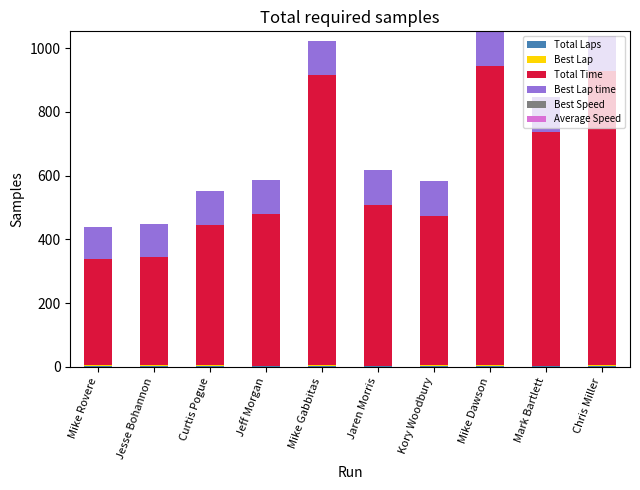

Are the bars grouped side by side (vs. stacked)?

No